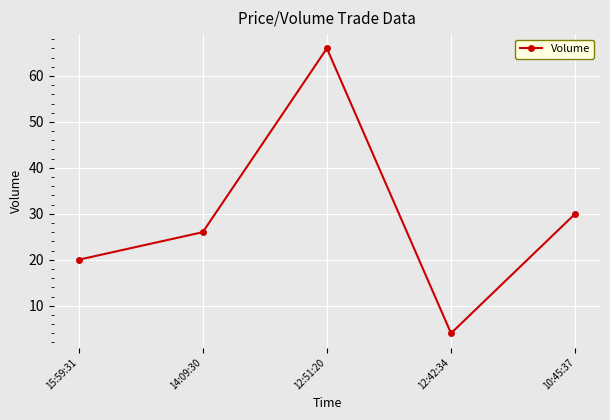

Which has a higher value, 12:42:34 or 10:45:37?

10:45:37